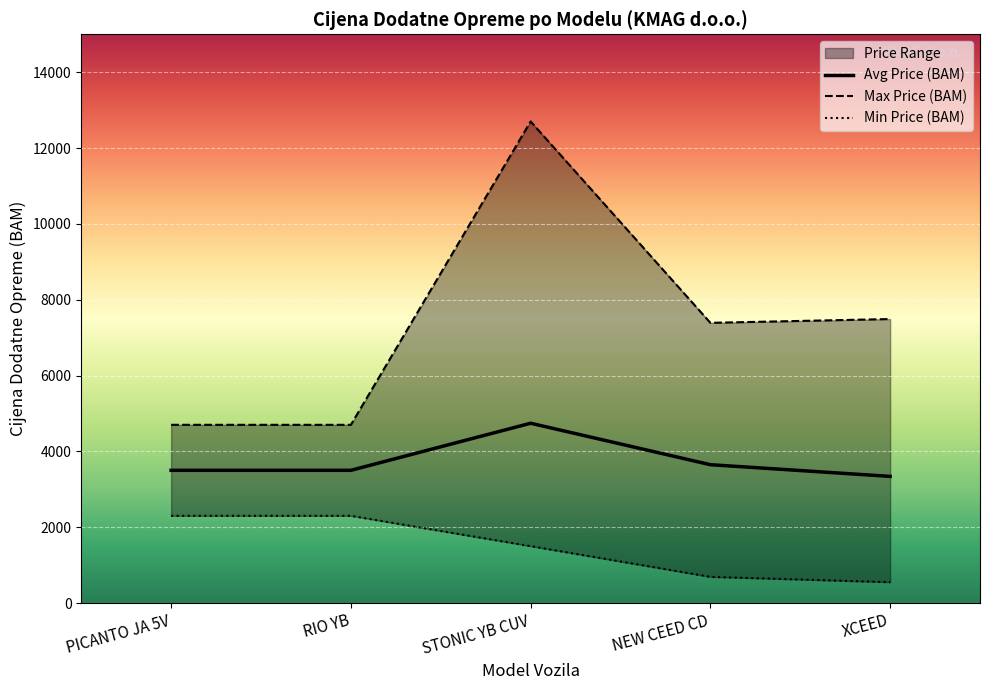

What is the difference between the Avg Price (BAM) values at XCEED and NEW CEED CD?

308.2